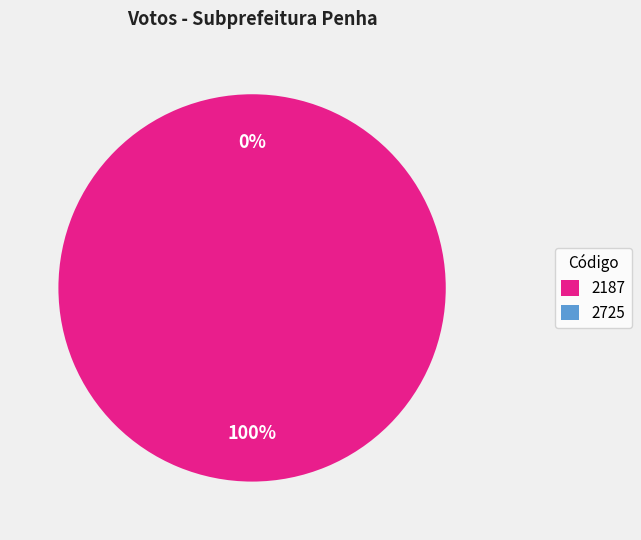

To the nearest percent, what percentage of the pie is 2187?

100%